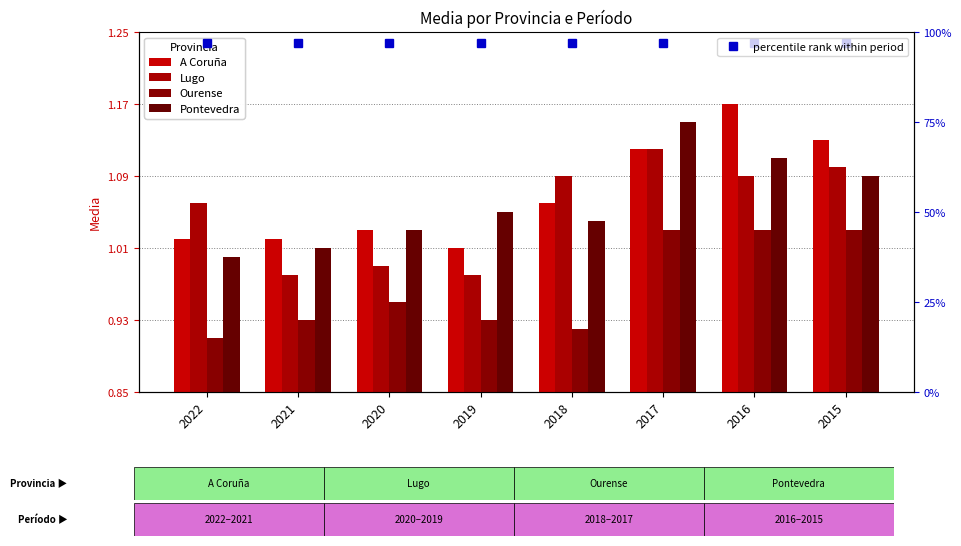

At which label is A Coruña closest to 1?

2019